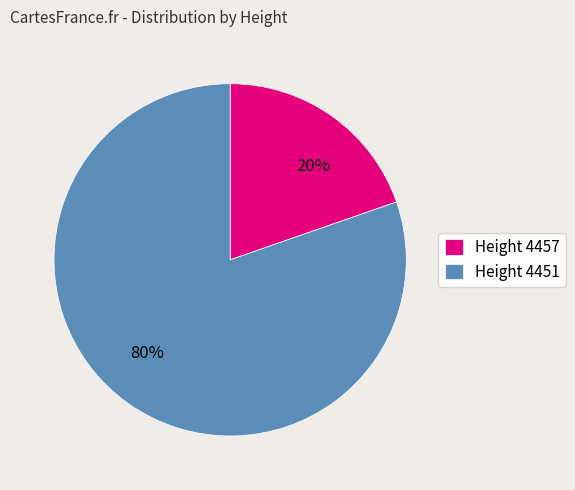

To the nearest percent, what is the average slice percentage?

50%